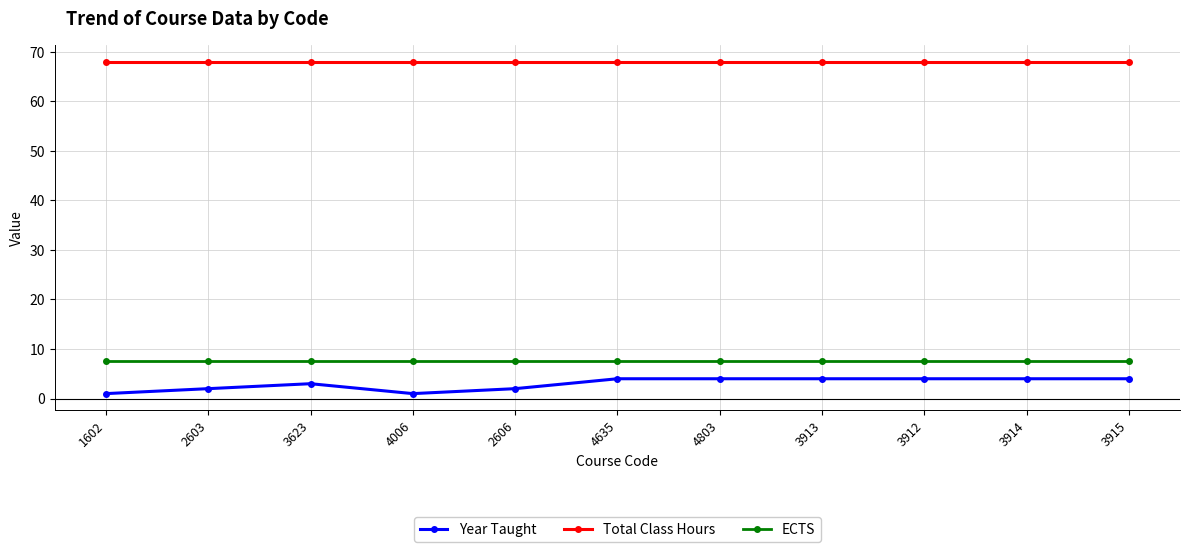

What is the average value of the ECTS series?

7.5